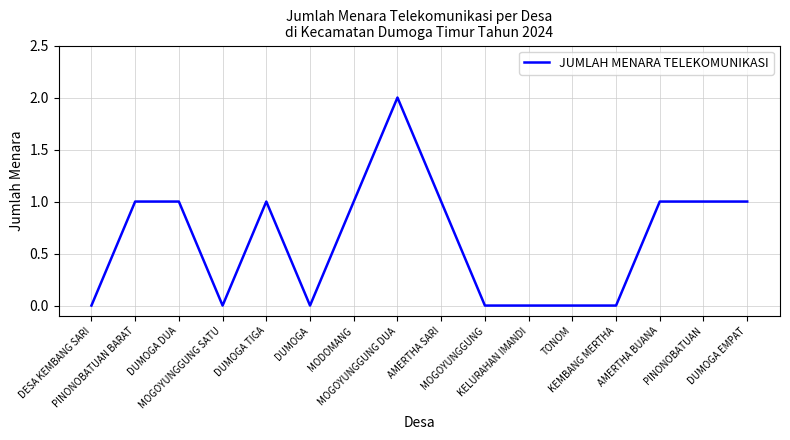

What is the greatest value displayed?

2